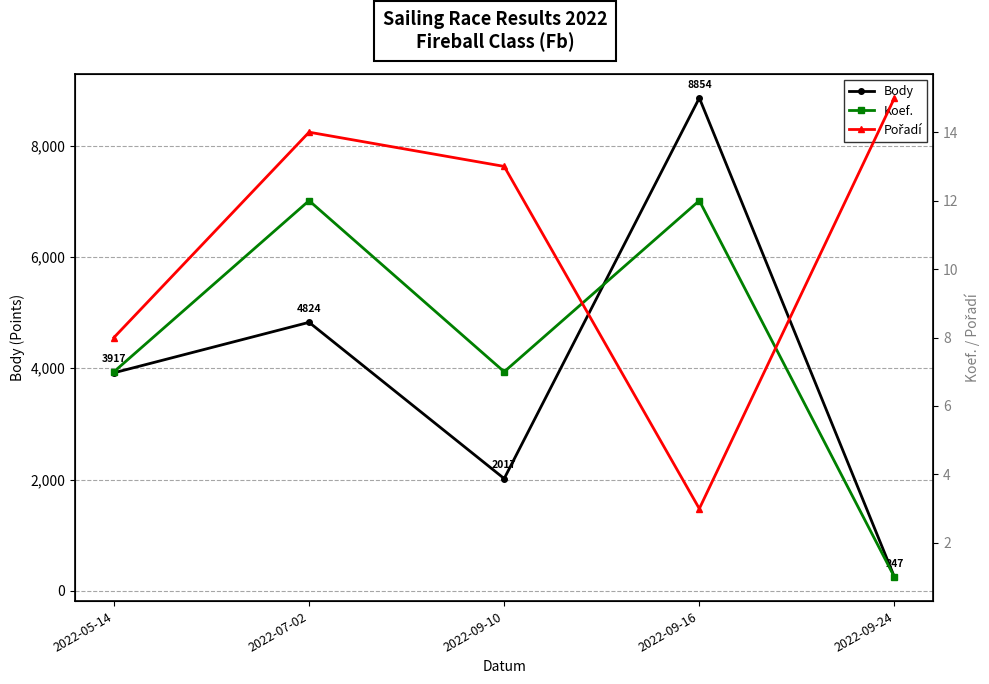

What are all the series names shown in the legend?

Body, Koef., Pořadí